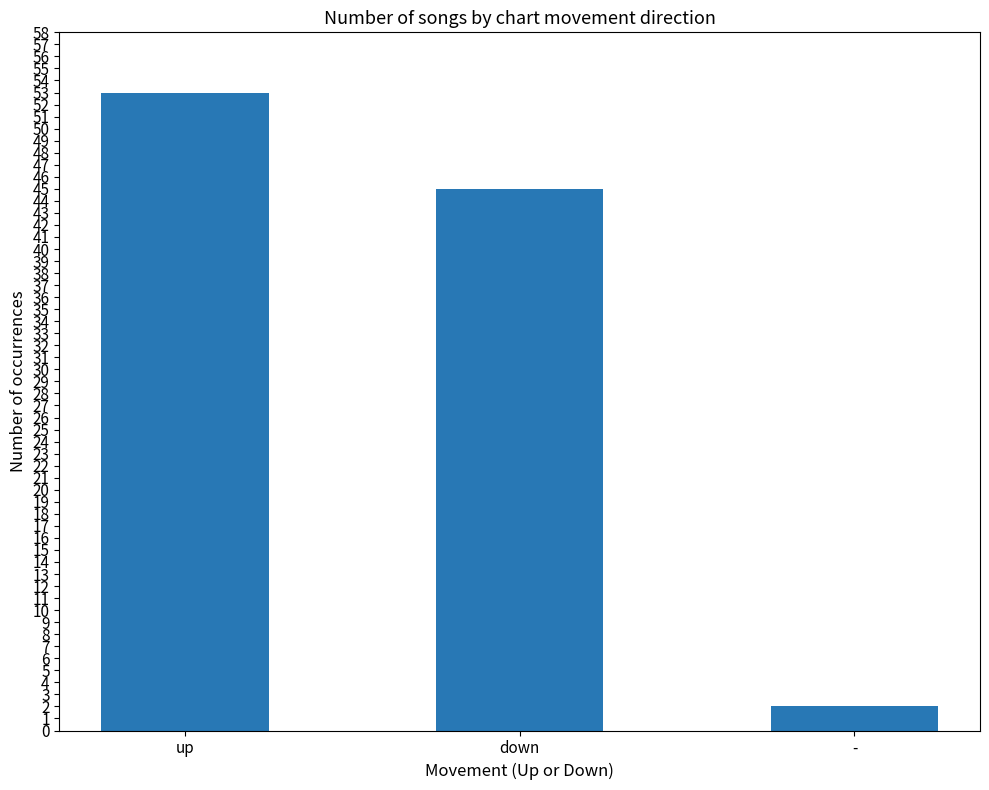

Does the chart contain stacked bars?

No